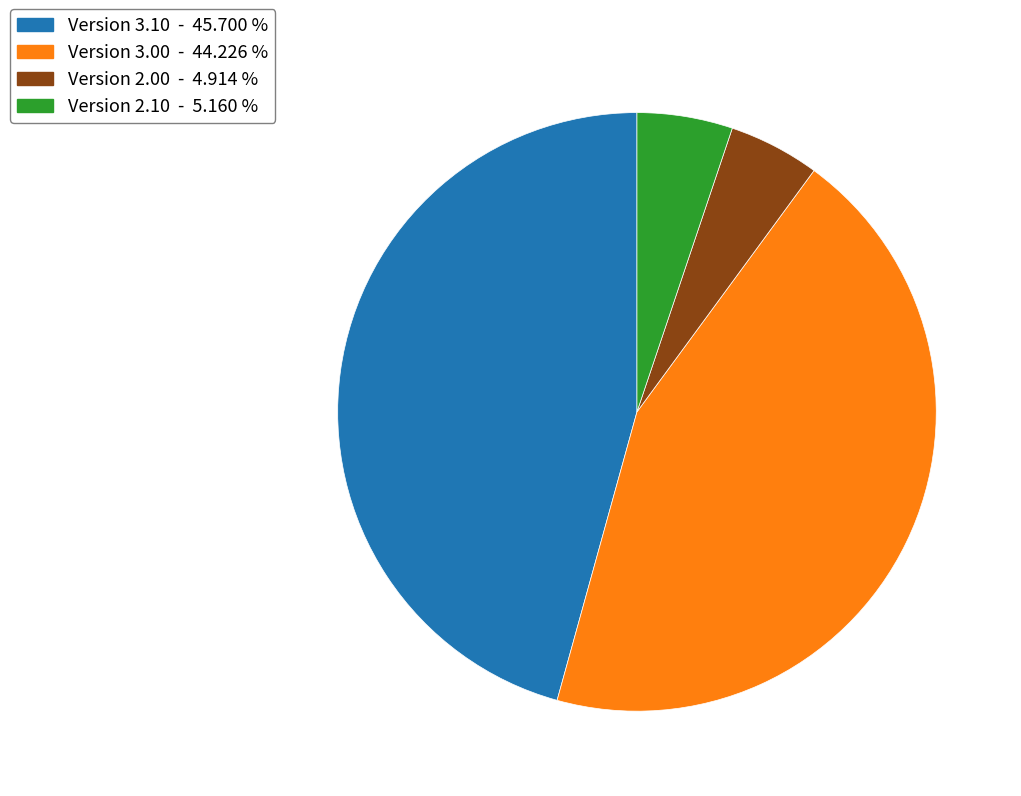

How many slices are in this pie chart?

4